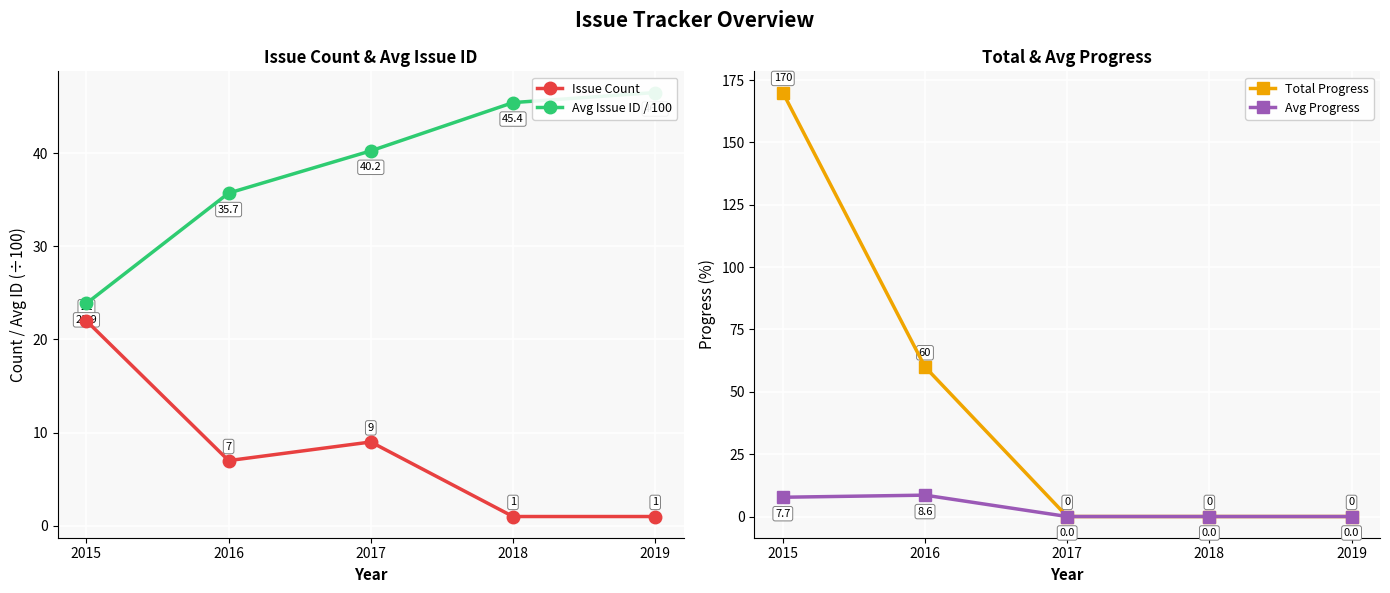

Rank the categories by Avg Progress value from lowest to highest.

2017, 2018, 2019, 2015, 2016